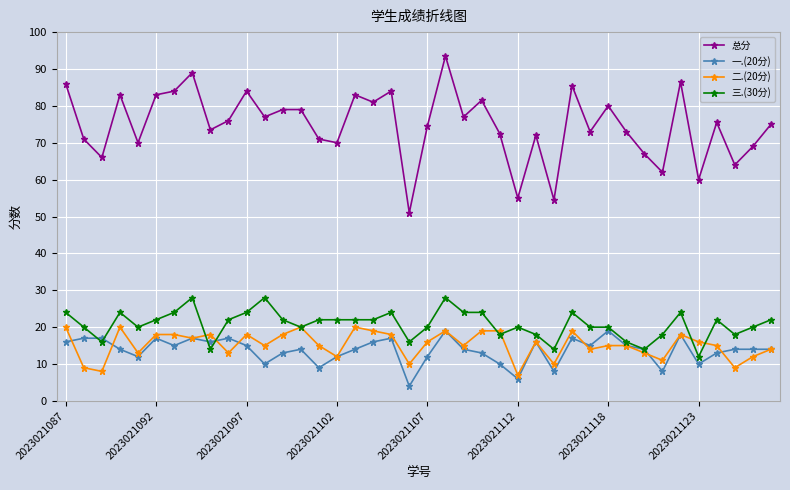

Which series has the largest total across all categories?

总分